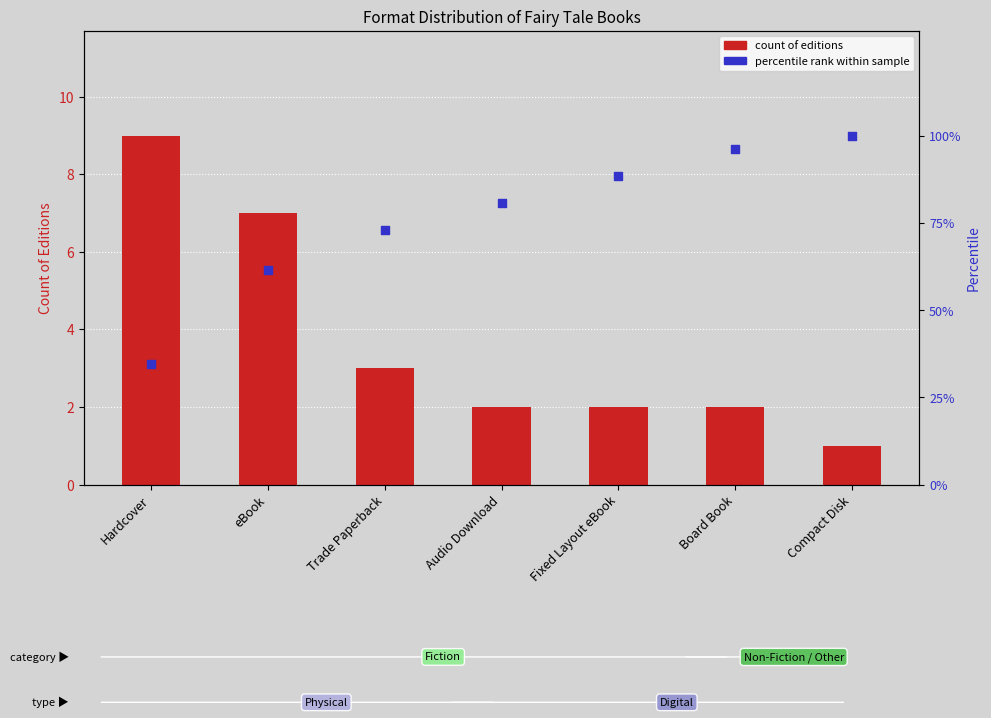

Which series contains the highest Y value?

percentile rank